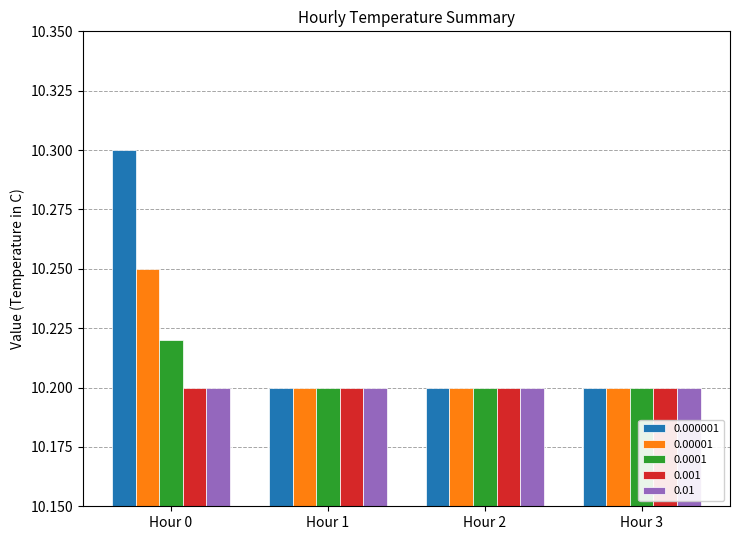

The 0.000001 series shows 10.2 at Hour 2. True or false?

True